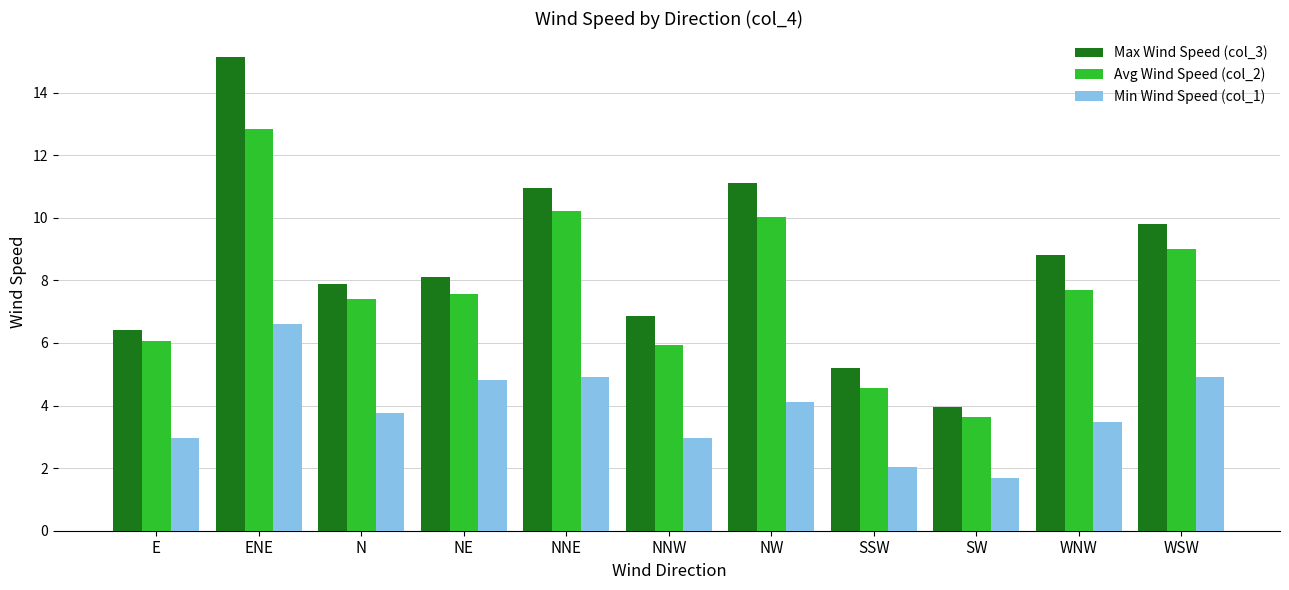

Is it true that Min Wind Speed (col_1) equals 2.0 at SSW?

True